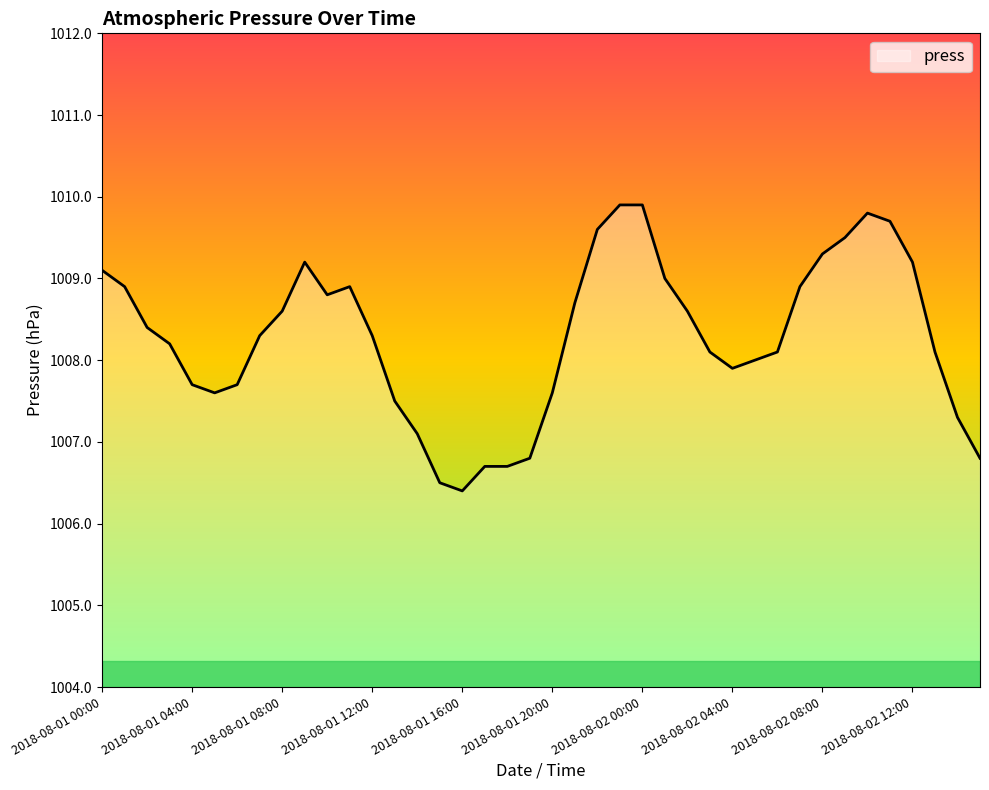

What is the smallest value displayed?

1006.4